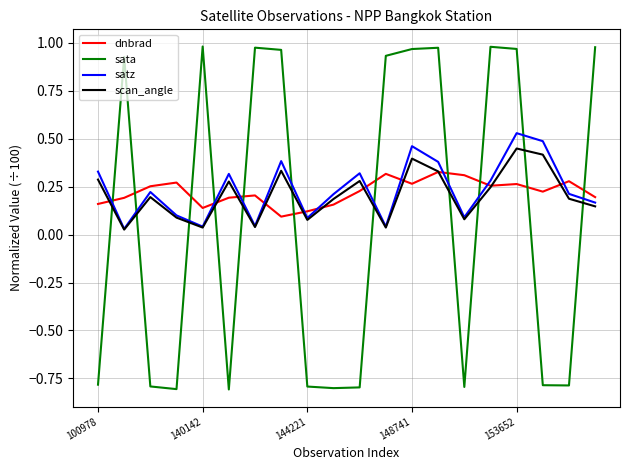

Rank the series by their maximum value, from lowest to highest.

dnbrad, scan_angle, satz, sata